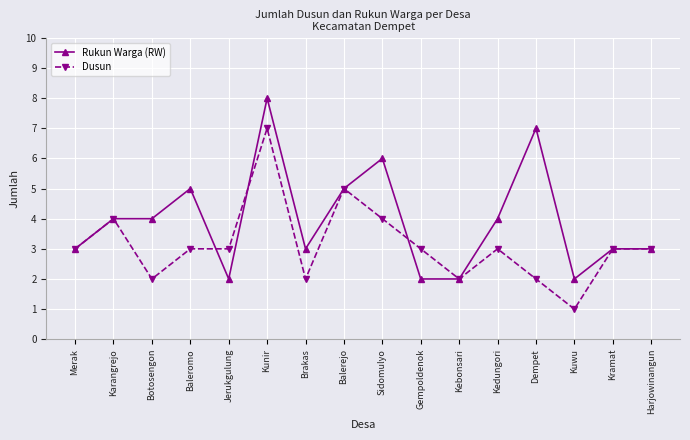

Count the Rukun Warga (RW) values in the range 3 to 5.

9